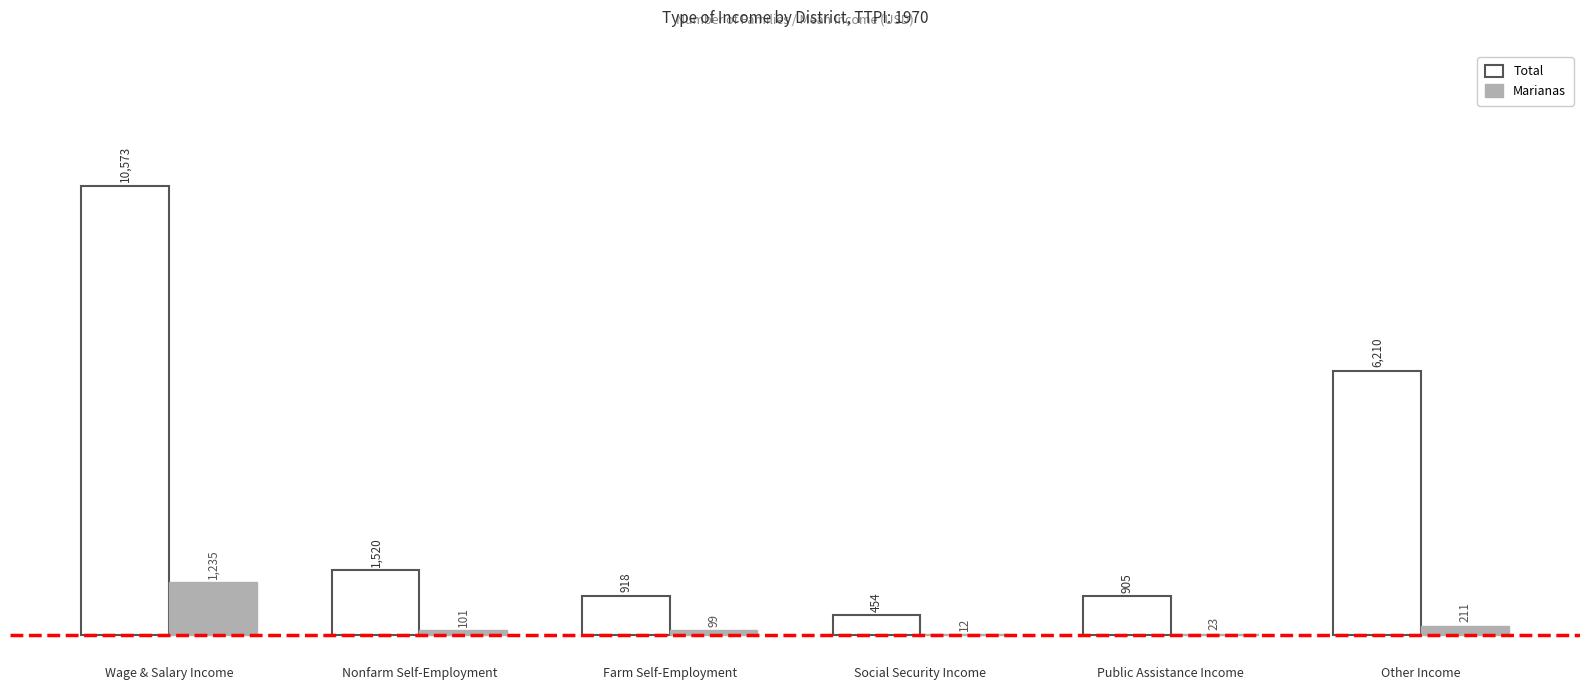

Where is Total nearest to the value 5513?

Other Income